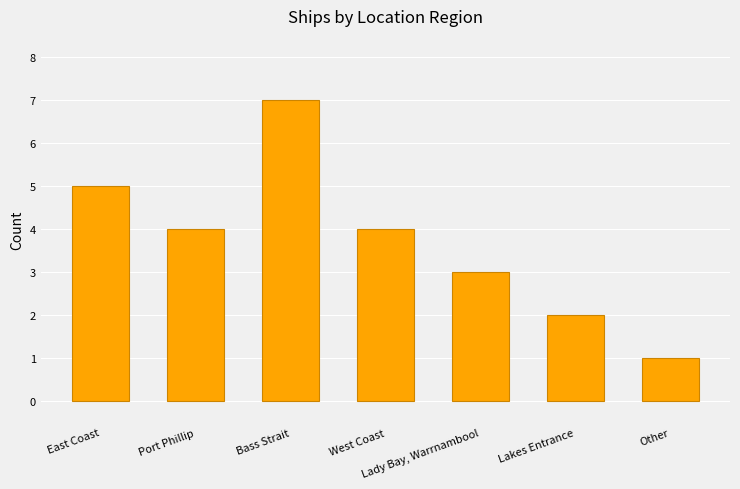

How many bars are there in total?

7